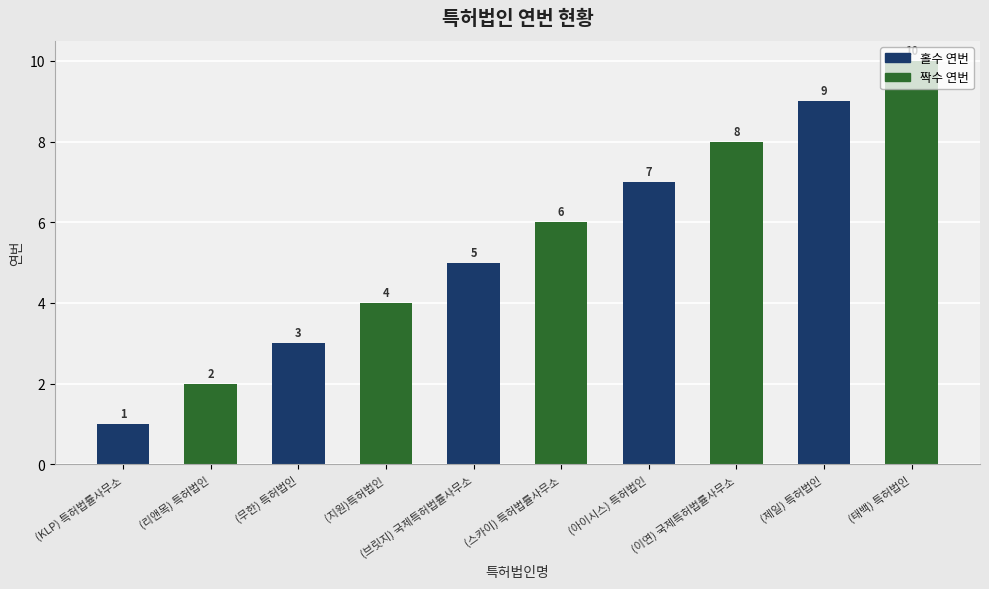

Which has a higher value, (스카이) 특허법률사무소 or (브릿지) 국제특허법률사무소?

(스카이) 특허법률사무소